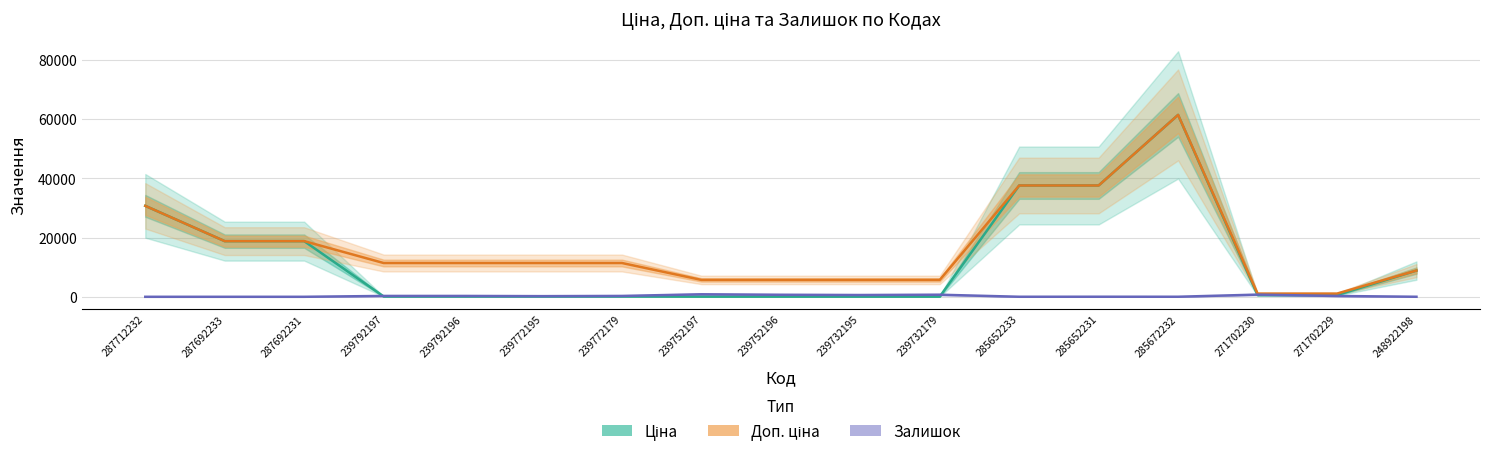

What position from the left is 287692231?

3